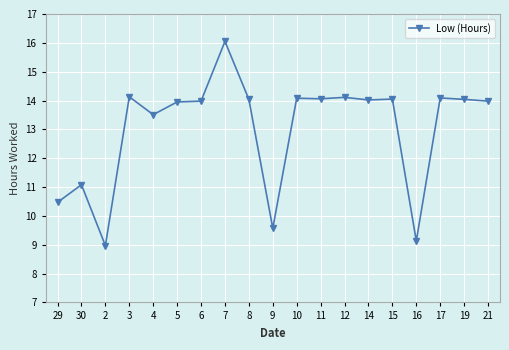

What is the greatest value displayed?

16.1